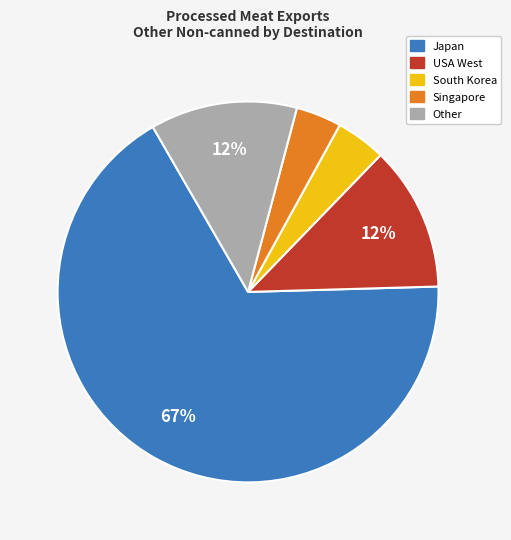

To the nearest percent, what is the average slice percentage?

20%